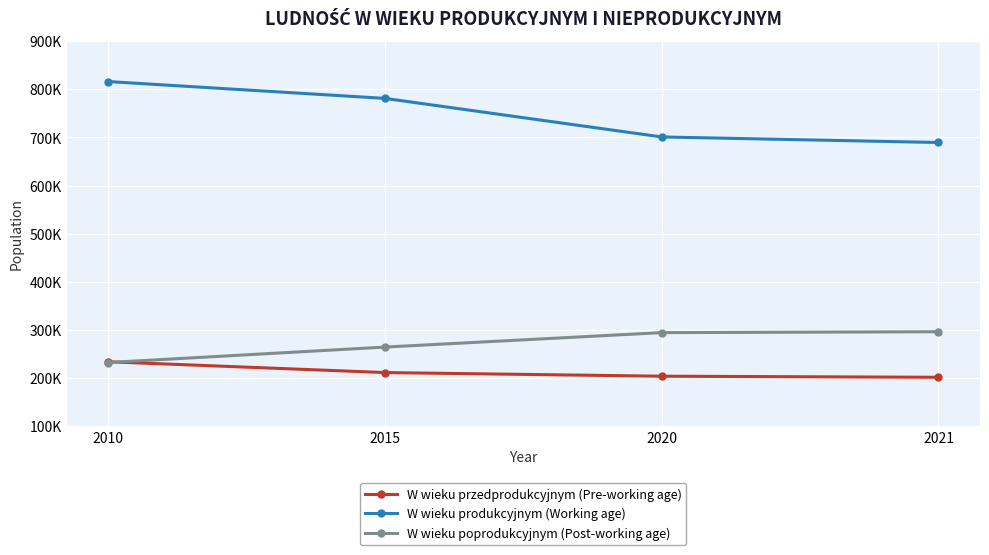

Is the value of W wieku produkcyjnym (Working age) at 2021 greater than the value of W wieku przedprodukcyjnym (Pre-working age) at 2021?

Yes